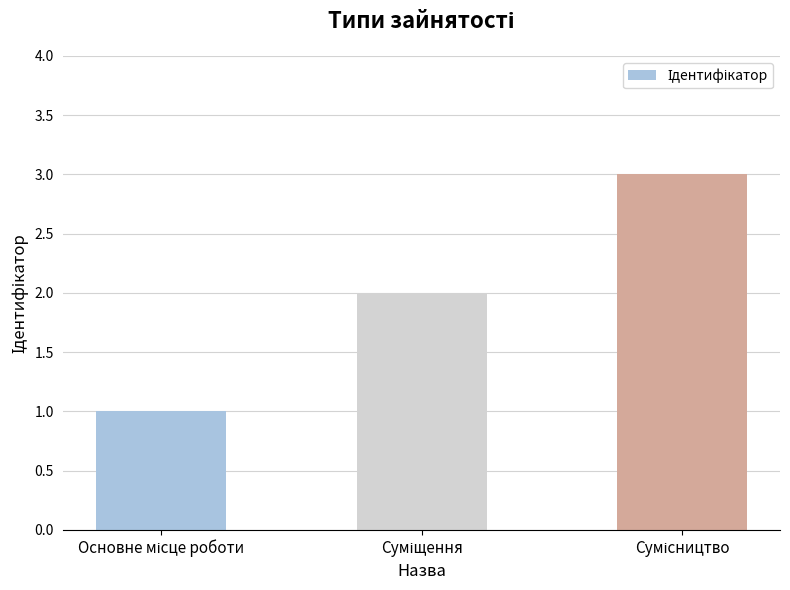

What is the maximum value shown in the chart?

3